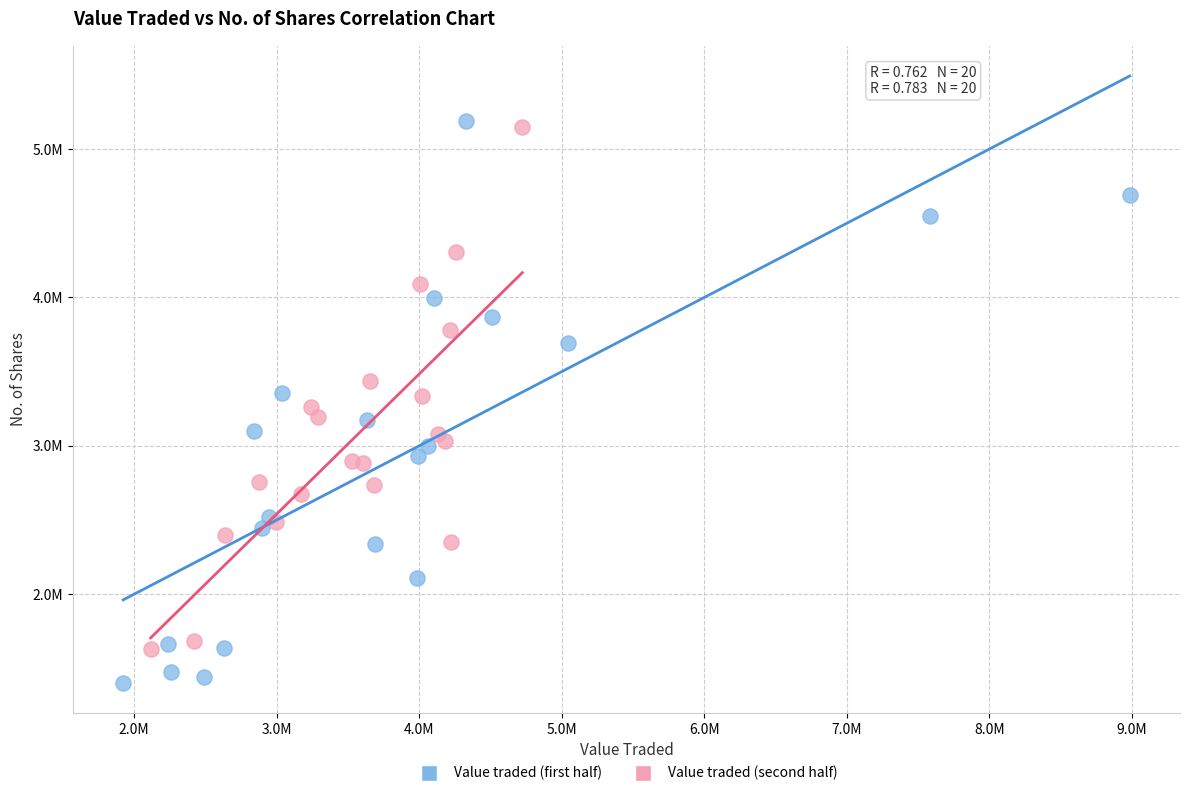

Which series contains the highest Y value?

Value traded (first half)